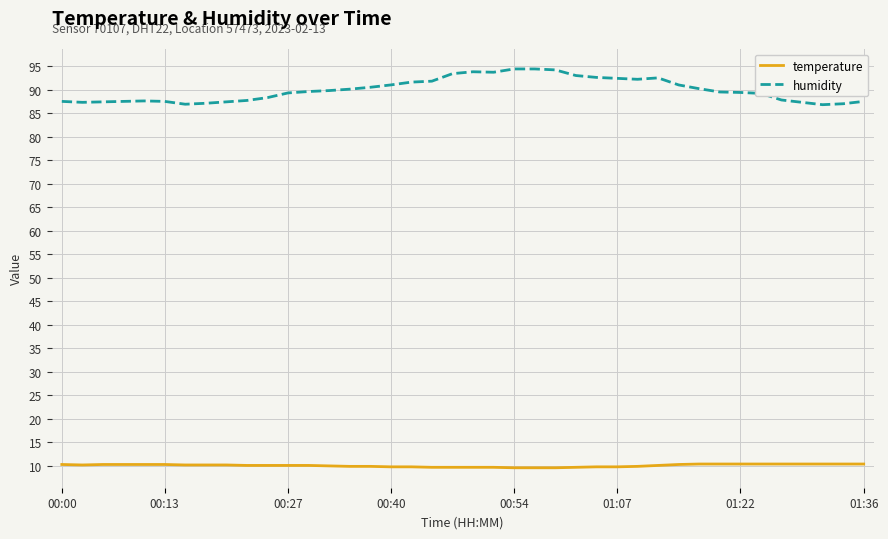

Which series has the largest total across all categories?

humidity